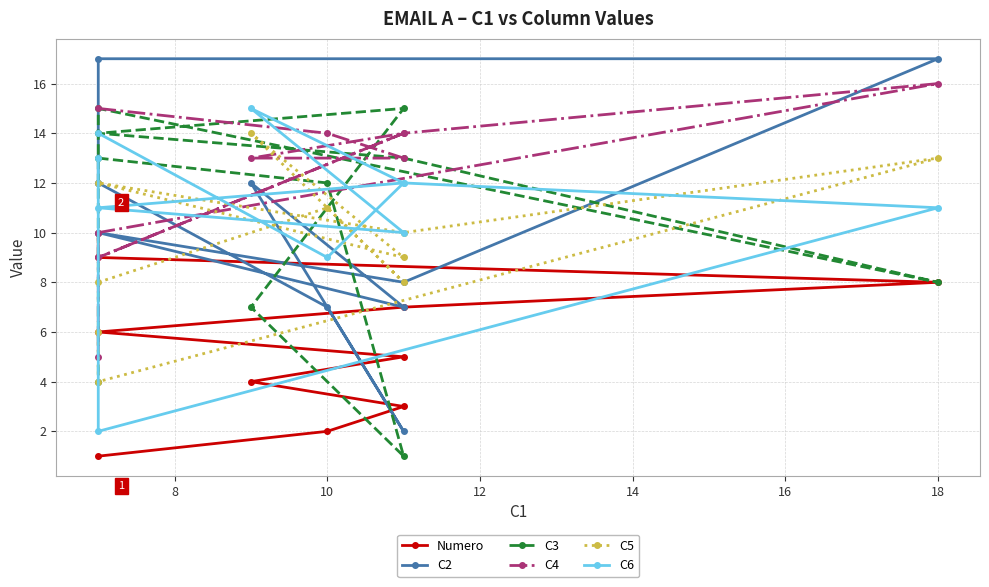

Where do C3 and C6 first cross each other?

6 and 8